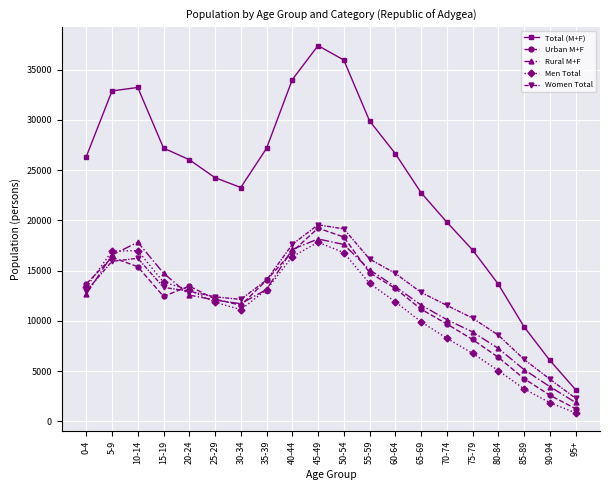

How many interior local valleys does the Urban M+F series have?

2